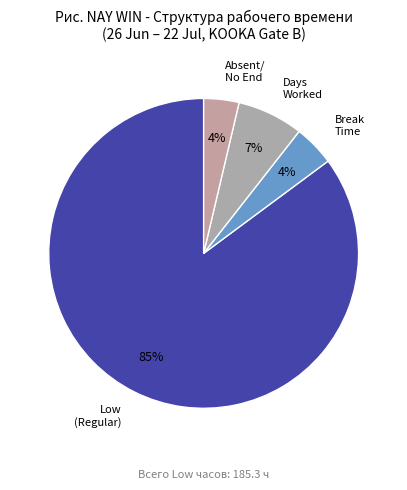

True or false: Break Time accounts for 4% of the total.

True